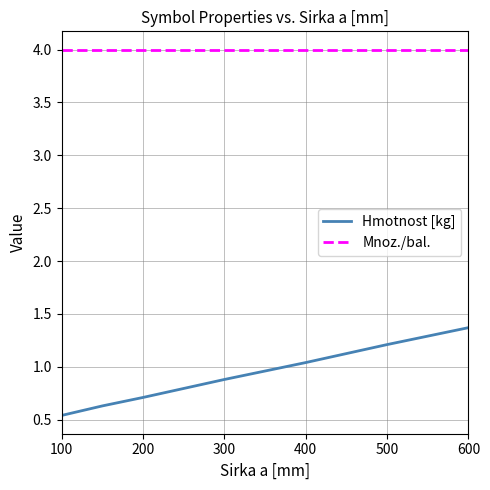

What is the maximum value for Mnoz./bal.?

4.0